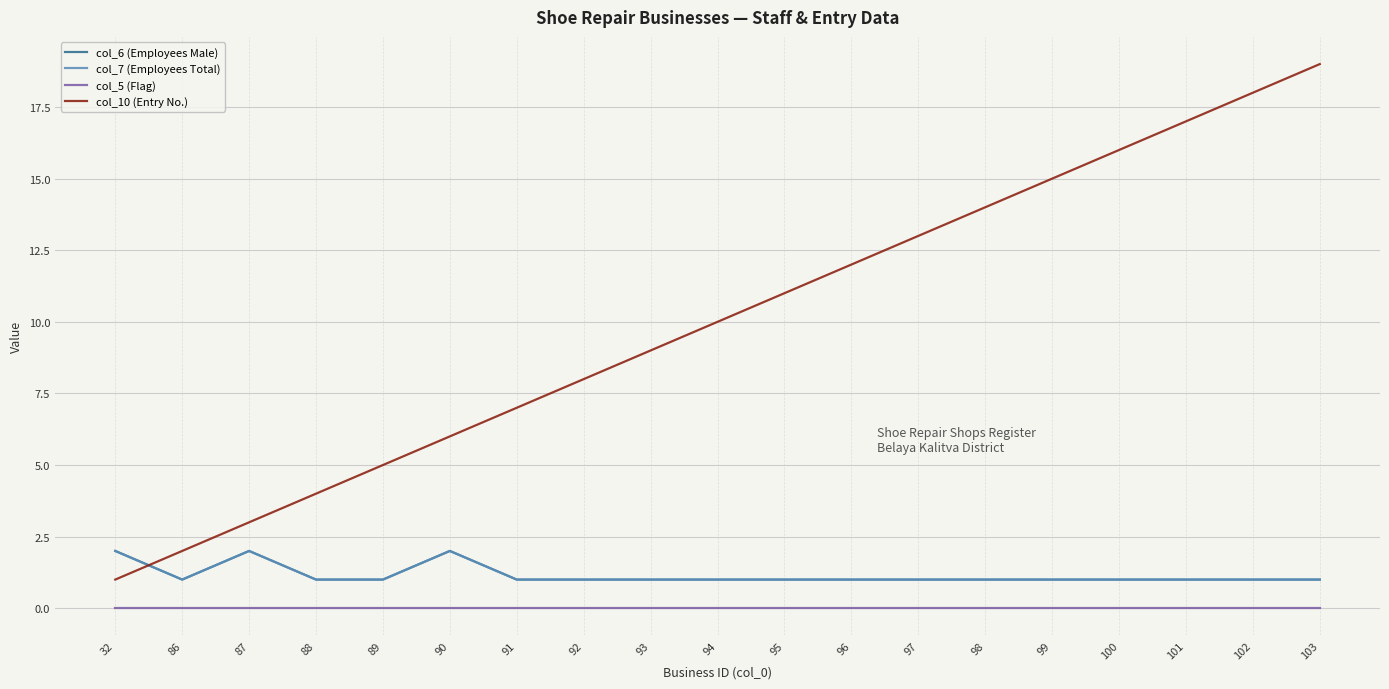

True or false: col_10 (Entry No.) and col_5 (Flag) cross at least once.

False